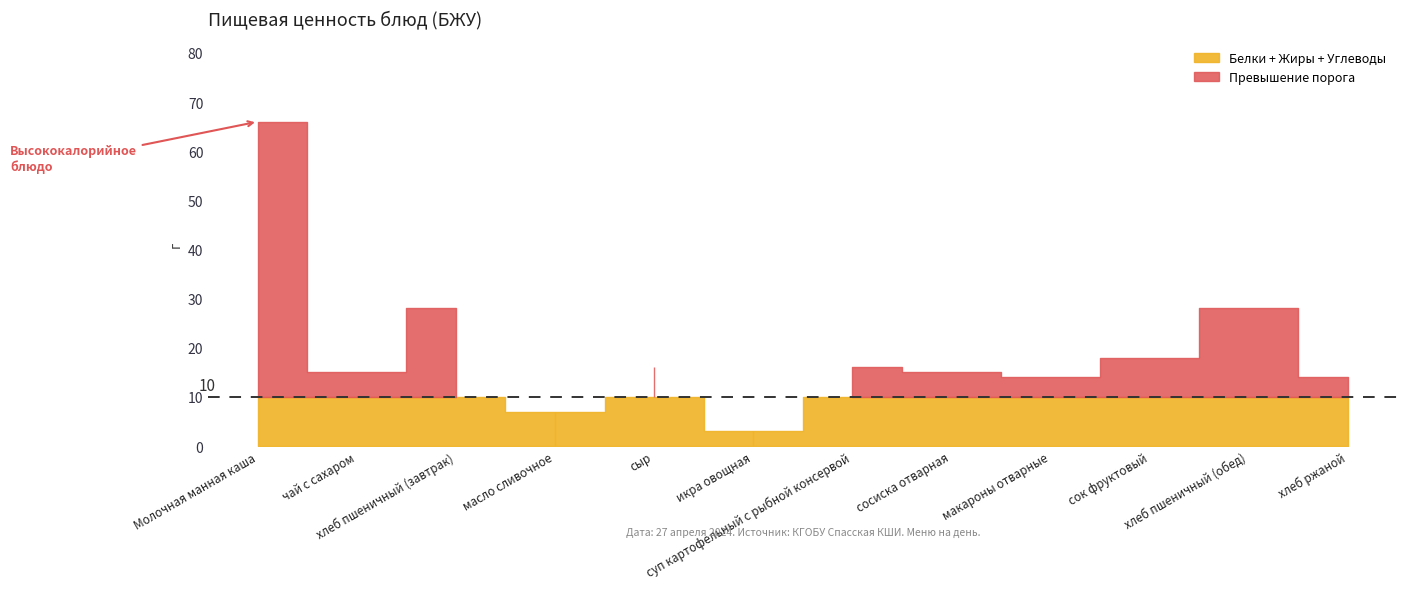

Does the chart have visible grid lines?

No